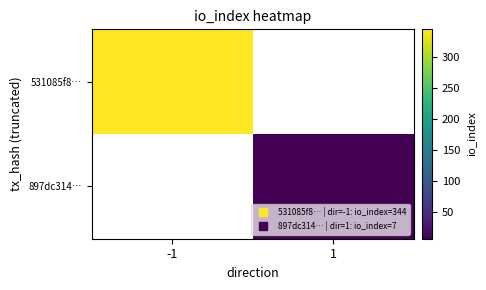

What is the smallest value displayed?

7.0